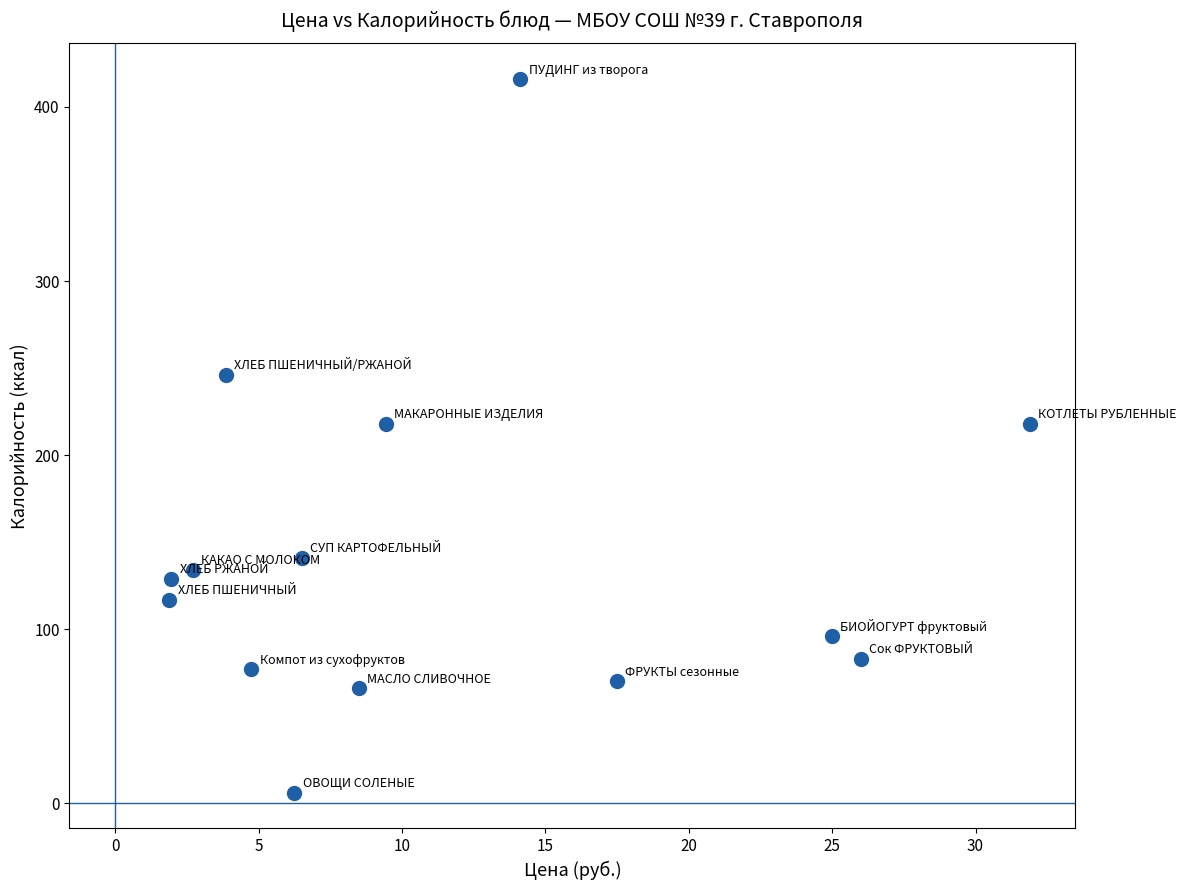

What is the range of Y values (max minus min)?

410